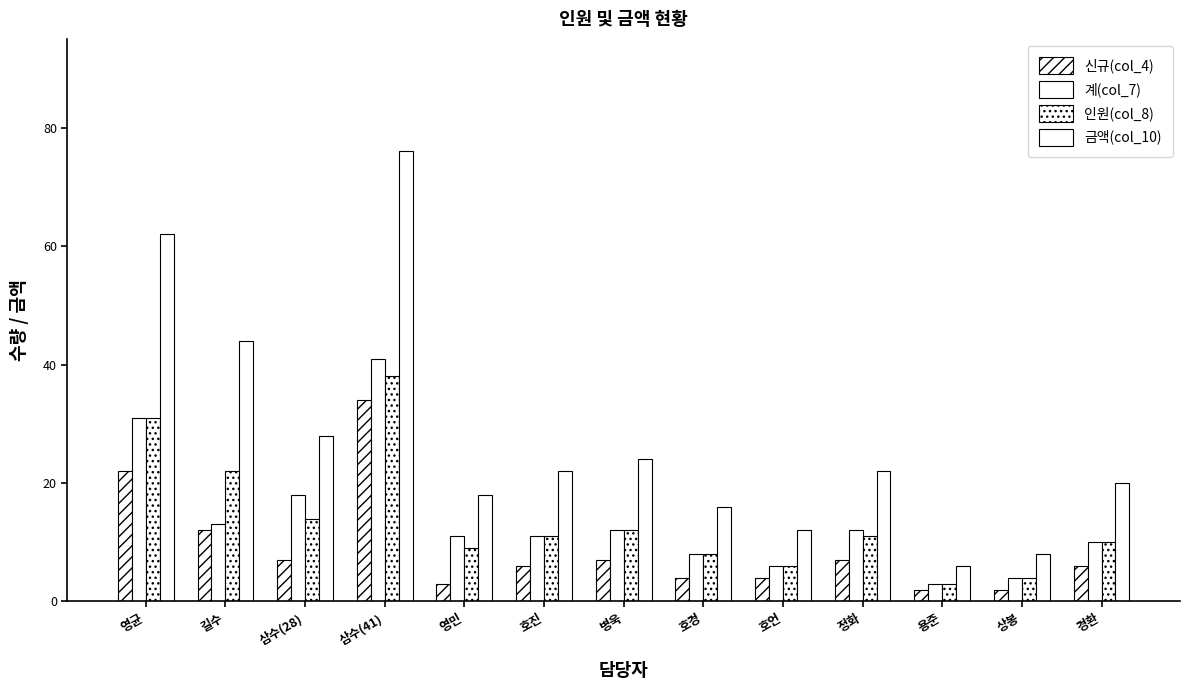

Does the chart contain any negative values?

No